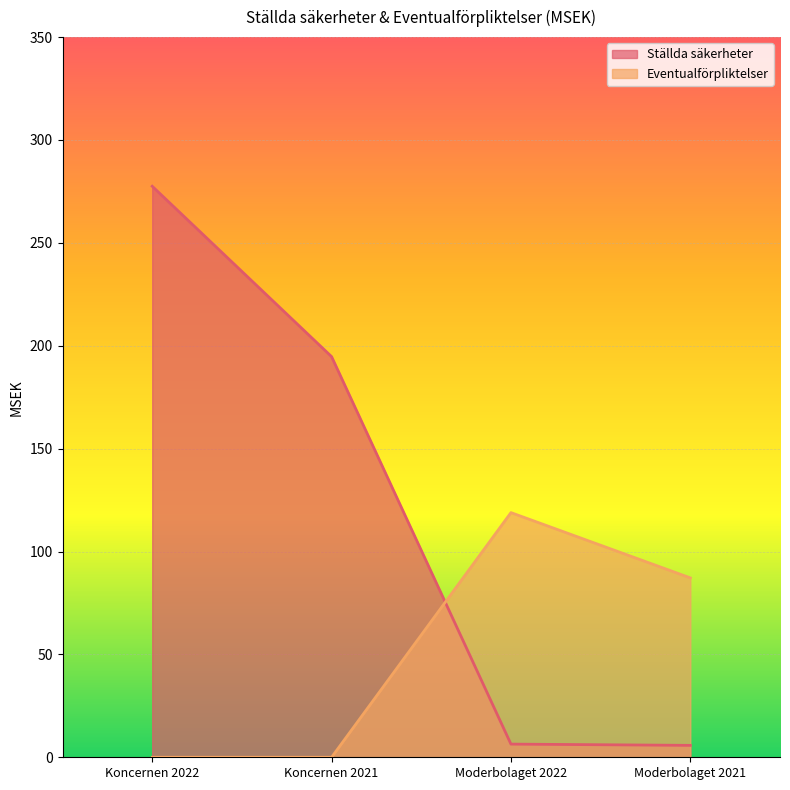

Is the value of Eventualförpliktelser at Moderbolaget 2021 greater than the value of Ställda säkerheter at Koncernen 2022?

No